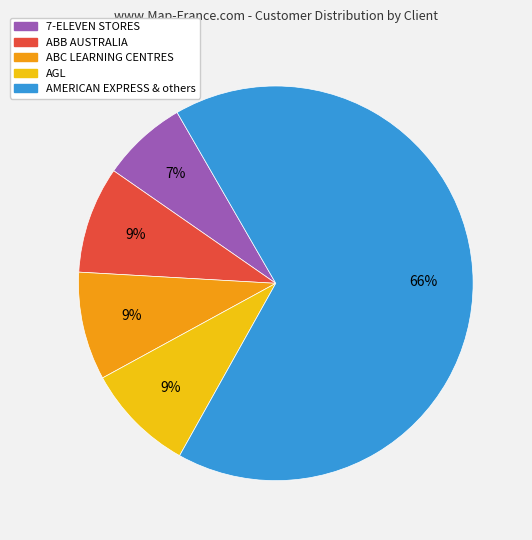

How many segments does this pie chart have?

5